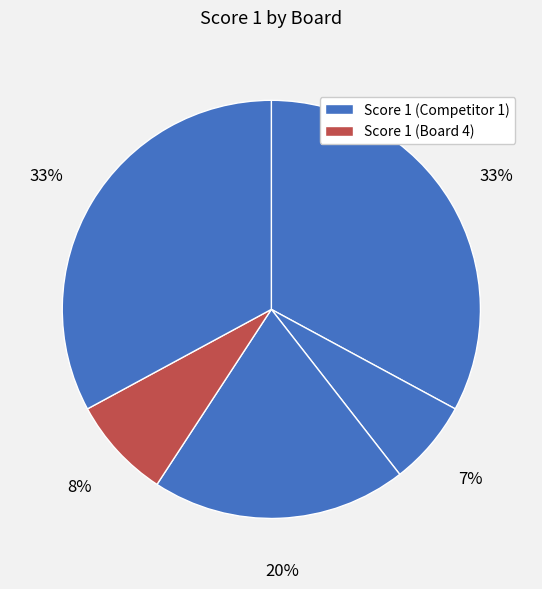

How many slices are in this pie chart?

5